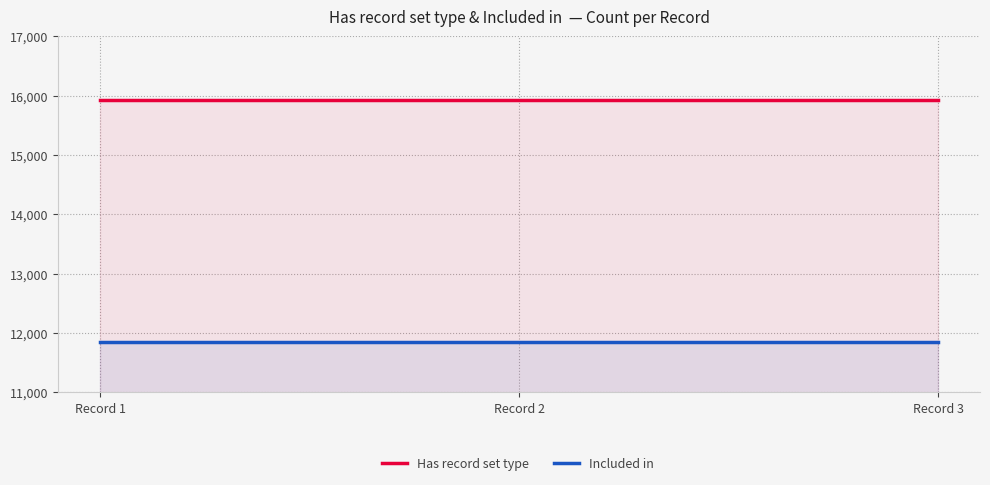

At Record 2, list the series in order from largest to smallest.

Has record set type, Included in 